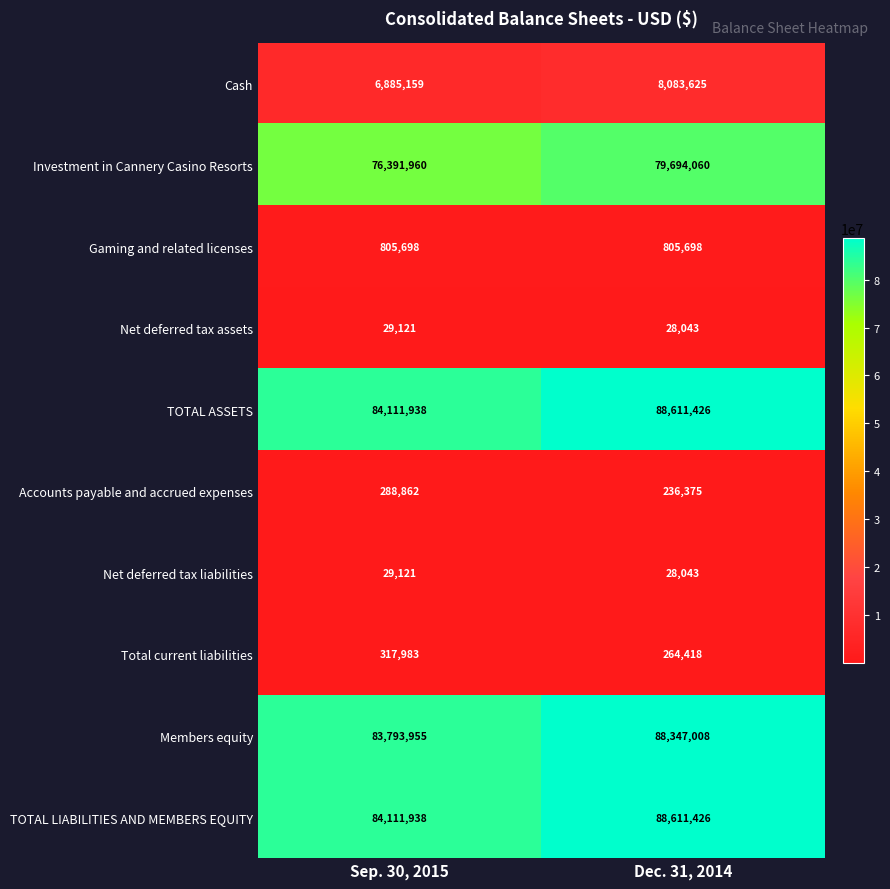

Count the number of data series in this chart.

10